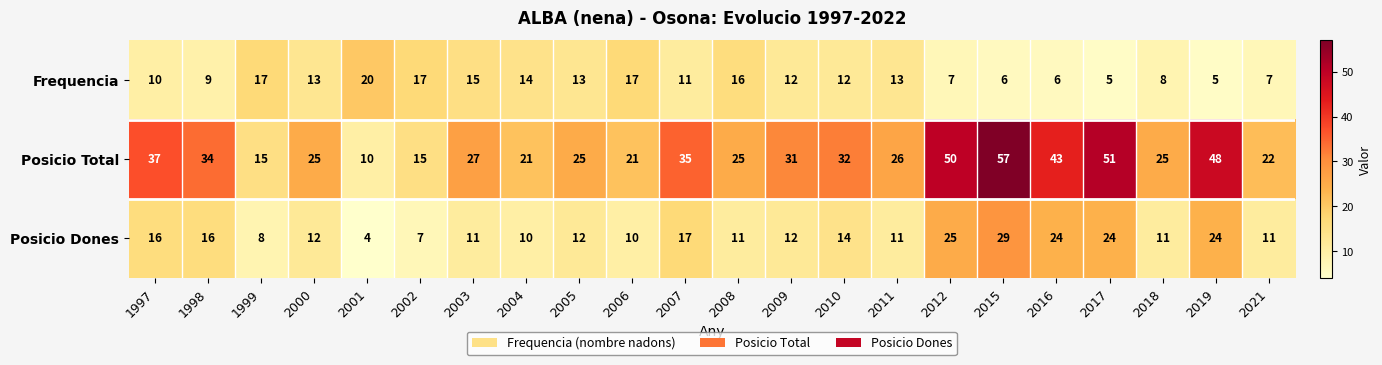

Between 2006 and 2012, which series saw the biggest shift?

Posicio Total